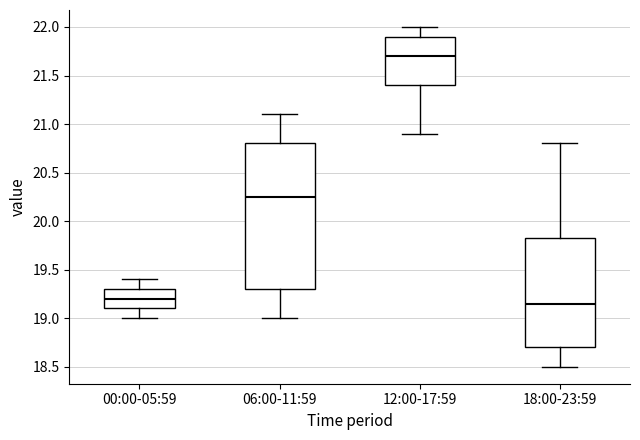

Comparing the boxes themselves (not the whiskers), which one is the tallest?

06:00-11:59